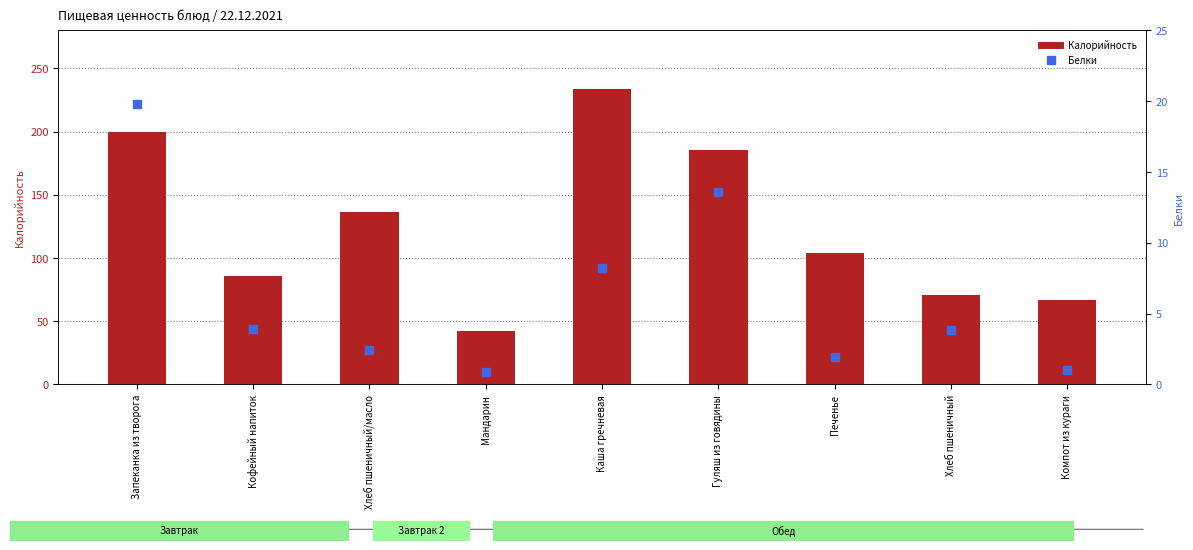

What is the total value across all series at Мандарин?

42.9